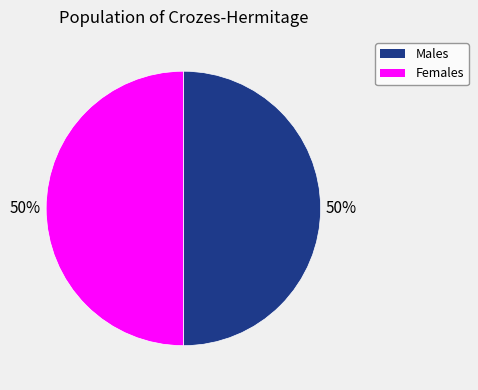

To the nearest percent, what is the average slice percentage?

50%